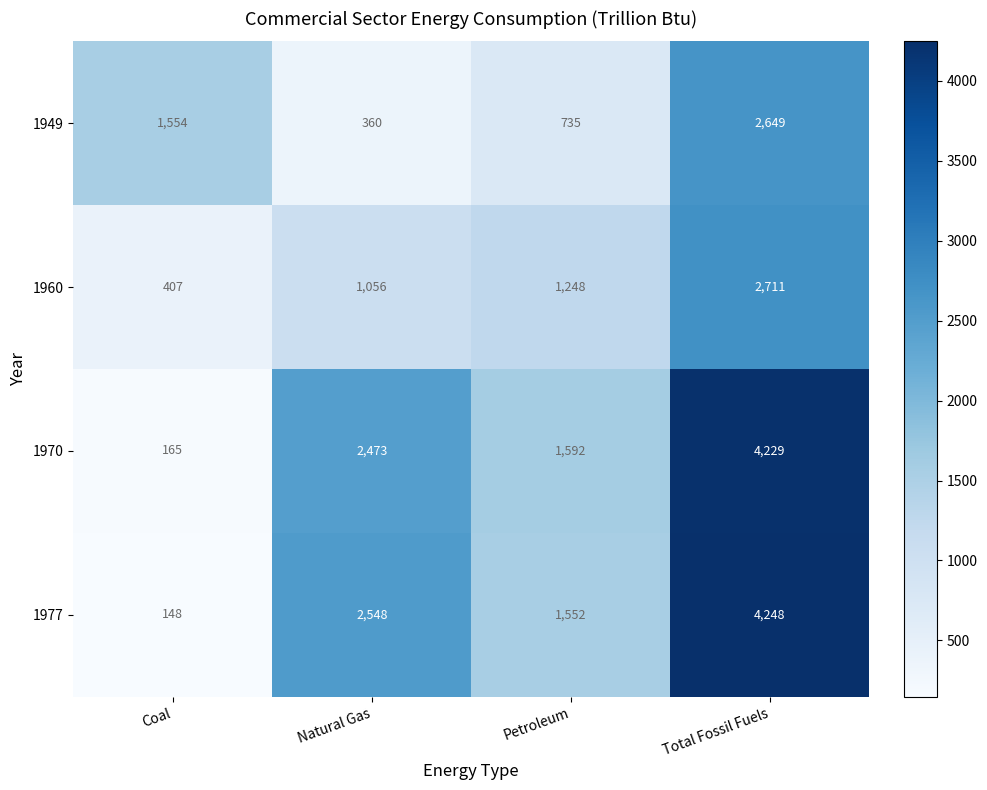

Which category has the lowest value across all series?

Coal